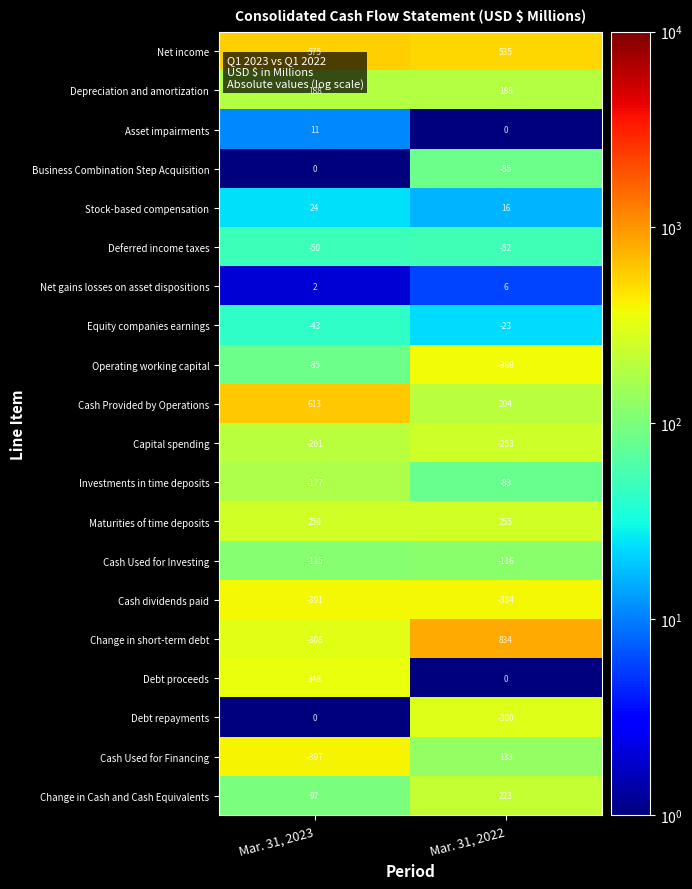

What is the difference between the highest and lowest values at Mar. 31, 2023?

1010